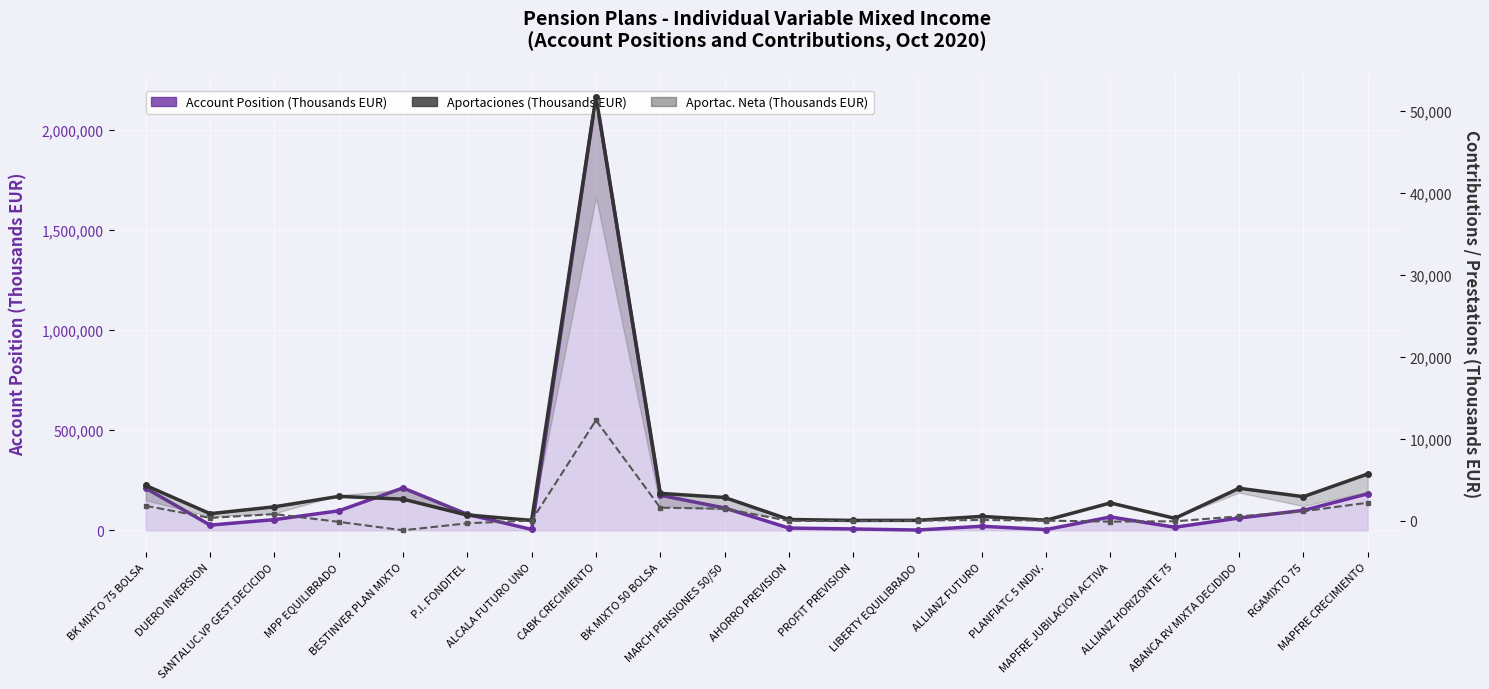

What is the label of the 16th point from the right?

BESTINVER PLAN MIXTO